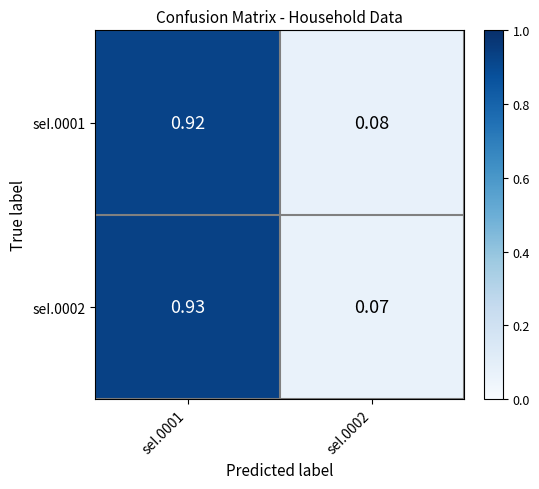

Is the value of seI.0001 at seI.0001 greater than the value of seI.0002 at seI.0002?

Yes